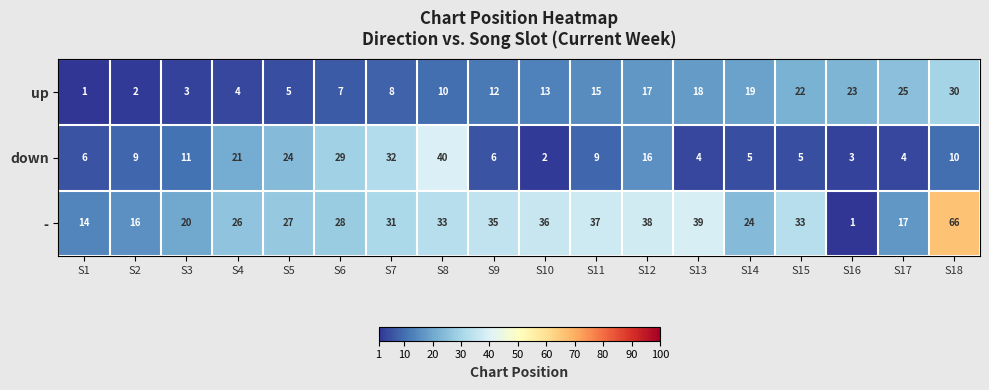

What is the average value of the - series?

29